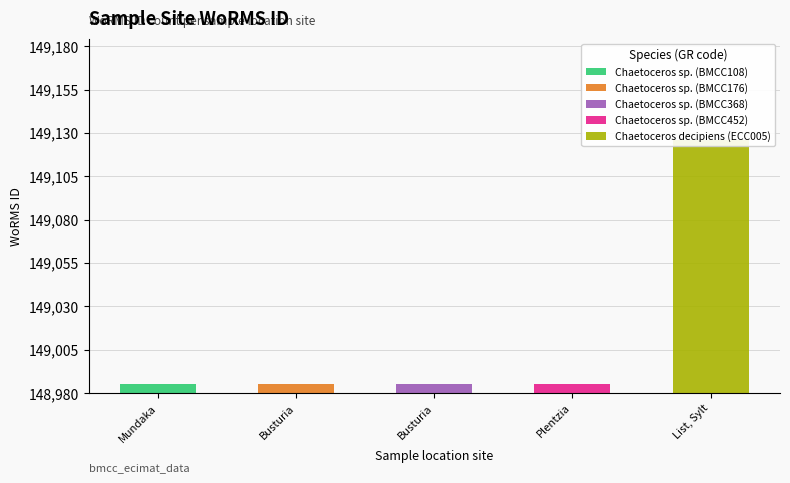

Are the bars grouped side by side (vs. stacked)?

Yes